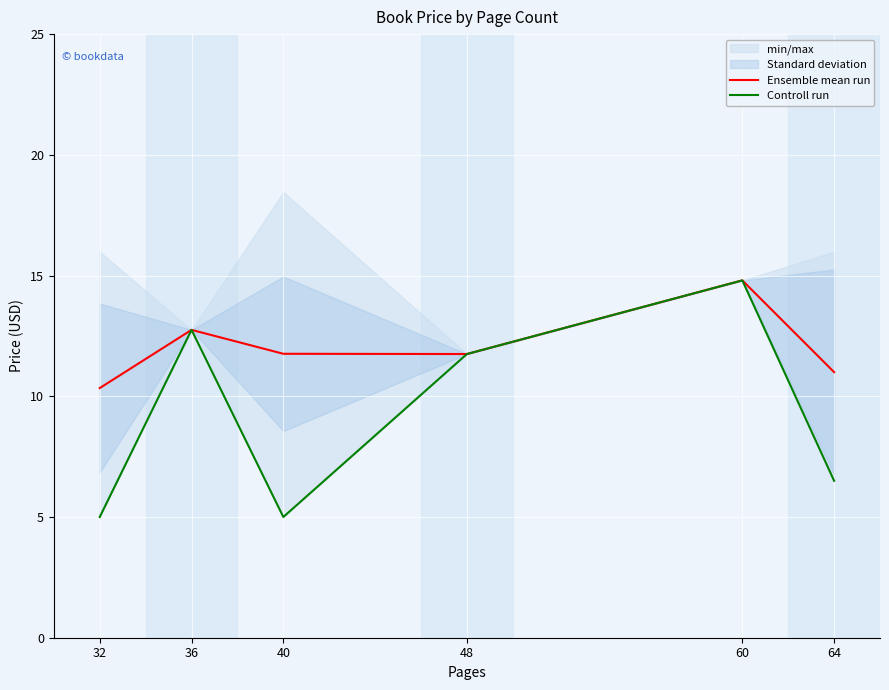

Which series has the largest total across all categories?

Ensemble mean run